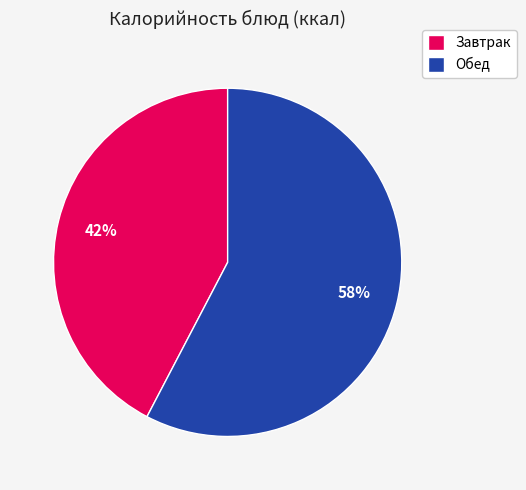

Do Обед and Завтрак together represent more than half of the pie?

Yes